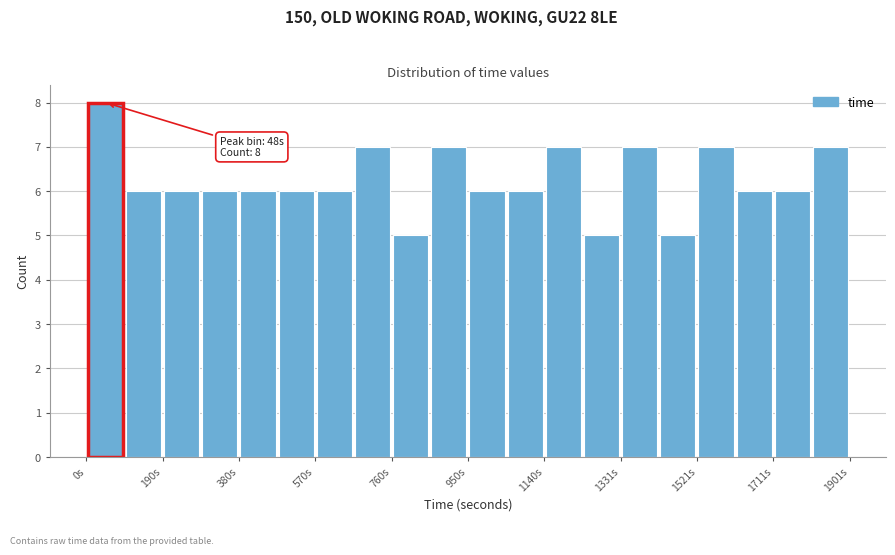

Which range on the x-axis has the tallest bar?

0 to 100